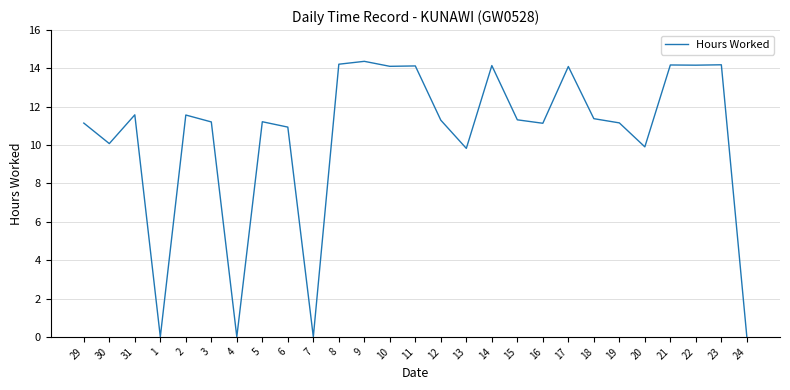

Where is the first local maximum?

31